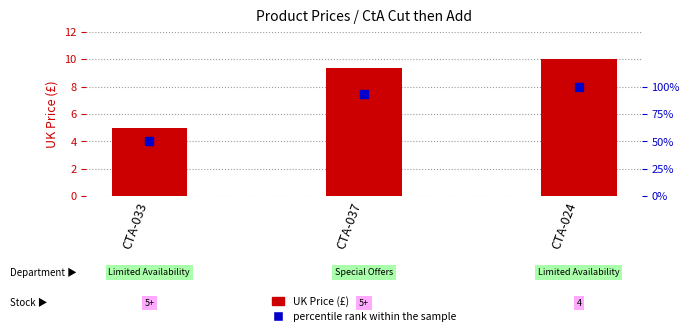

What are all the series names shown in the legend?

UK Price (£), percentile rank within the sample